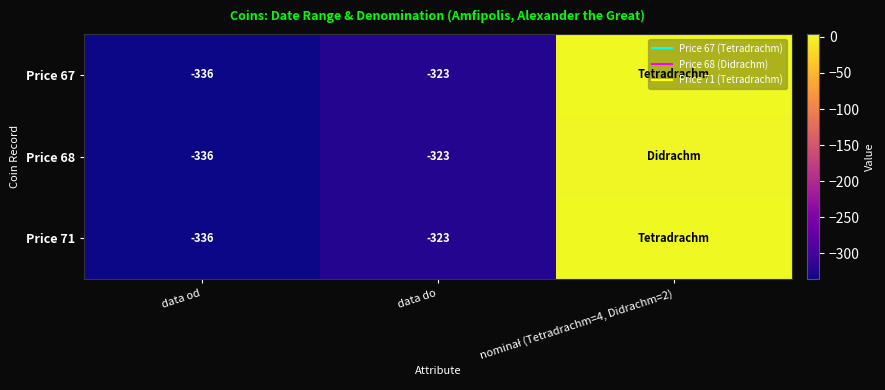

What is the minimum value for Price 71?

-336